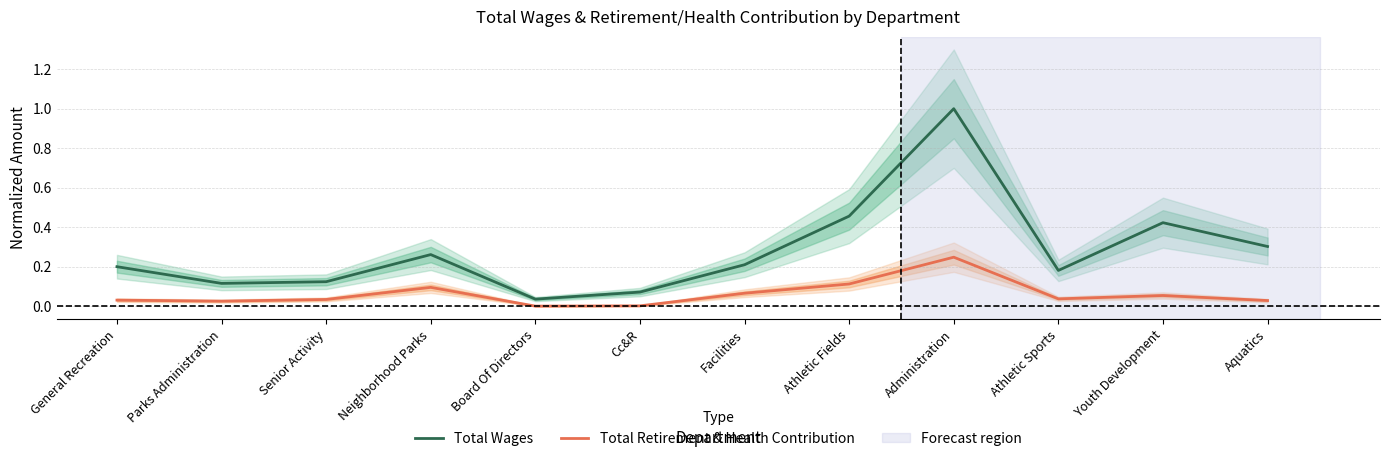

Reading left to right, transcribe all the data shown in this chart.

Total Wages: 0.2	0.1	0.1	0.3	0.0	0.1	0.2	0.5	1.0	0.2	0.4	0.3
Total Retirement & Health Contribution: 0.0	0.0	0.0	0.1	0.0	0.0	0.1	0.1	0.2	0.0	0.1	0.0